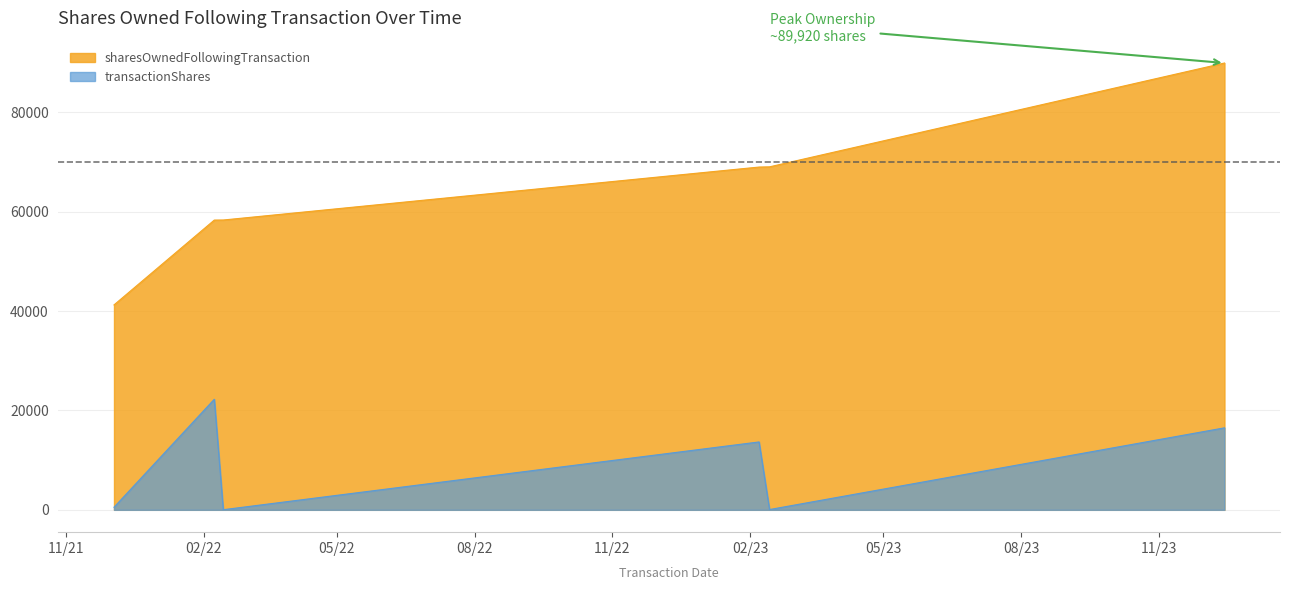

Count the number of data series in this chart.

2